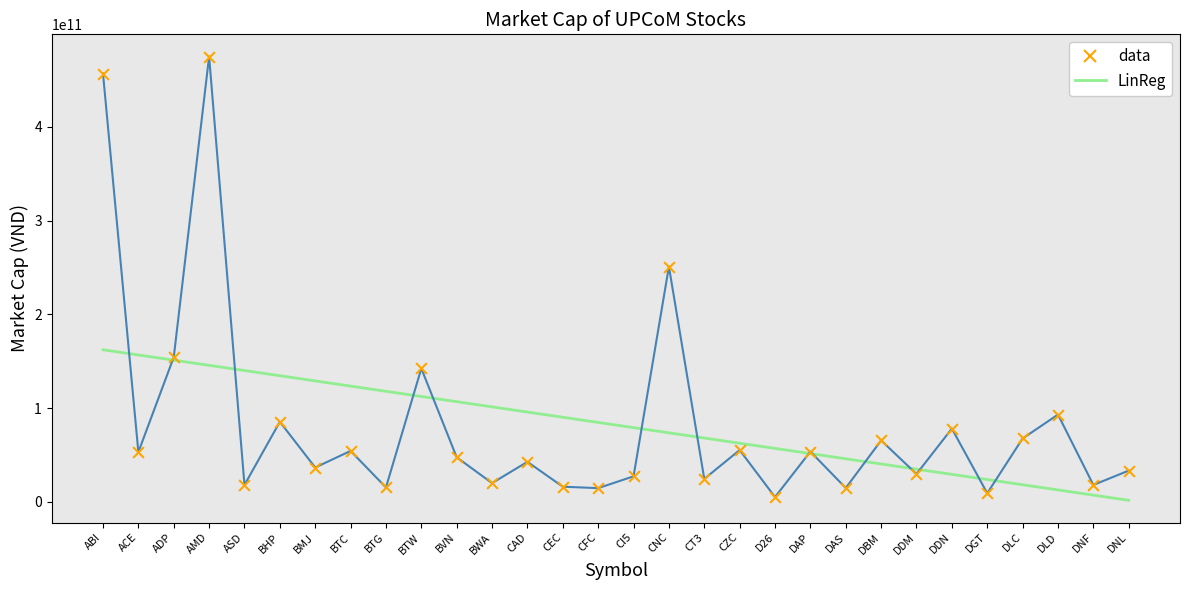

At how many categories does at least one series exceed 361228020942?

2